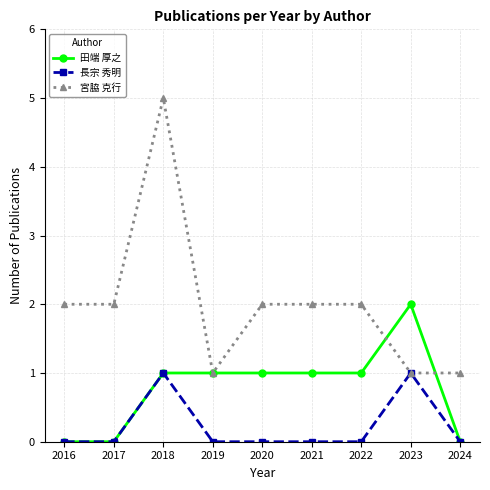

What is the maximum value for 宮脇 克行?

5